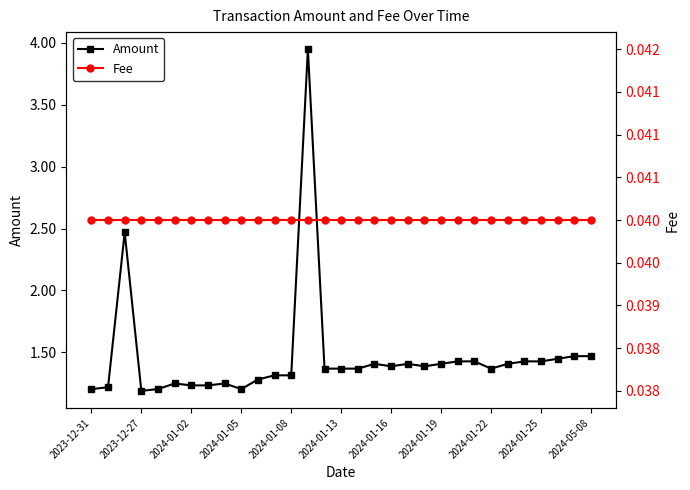

The Amount series shows 2.1 at 2024-01-02. True or false?

False